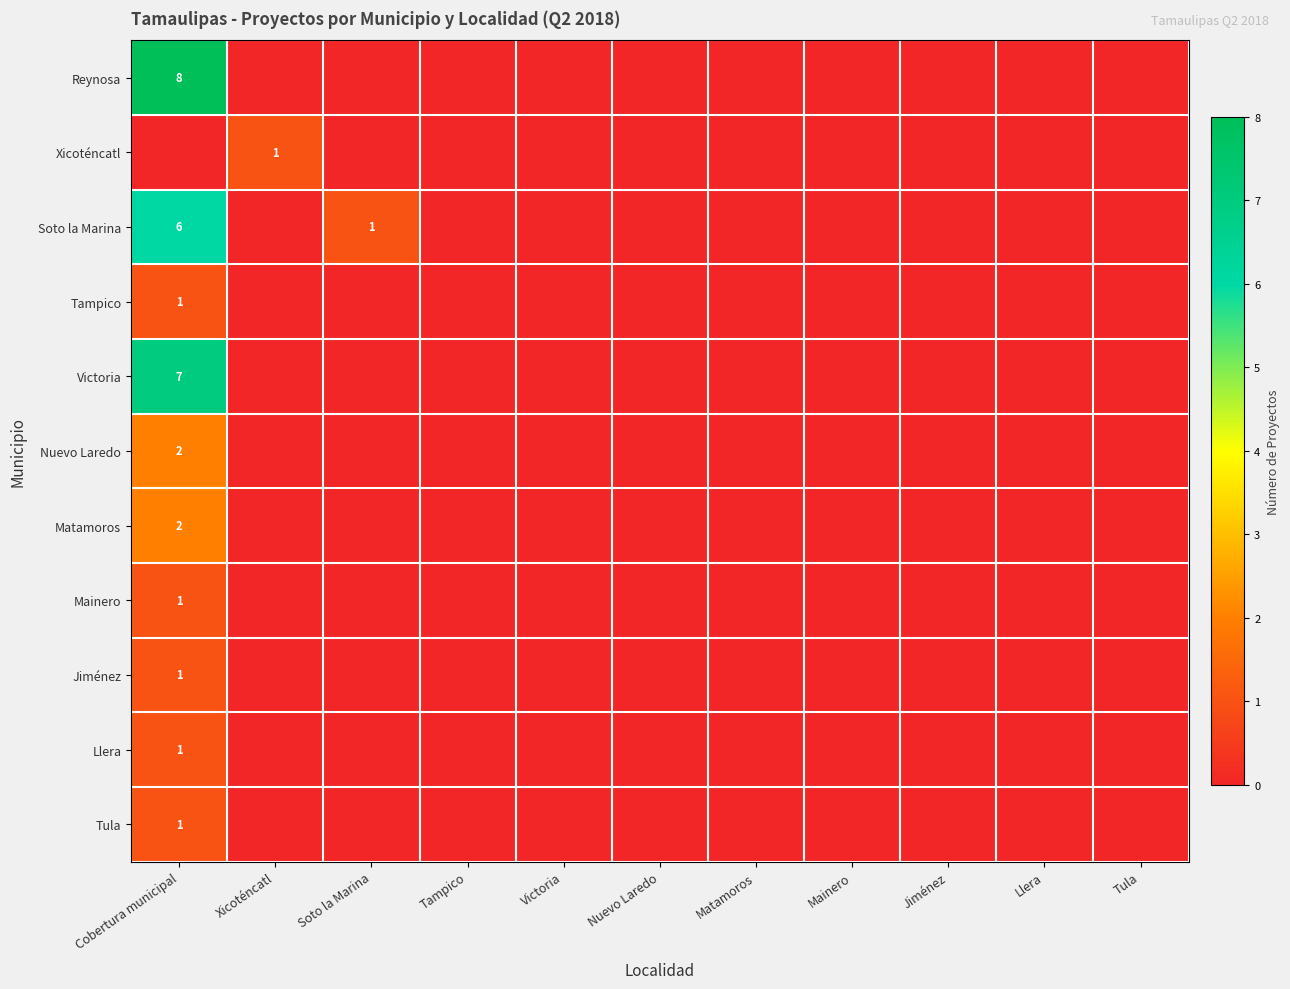

List the series in order of their peak value, lowest first.

Xicoténcatl, Tampico, Mainero, Jiménez, Llera, Tula, Nuevo Laredo, Matamoros, Soto la Marina, Victoria, Reynosa